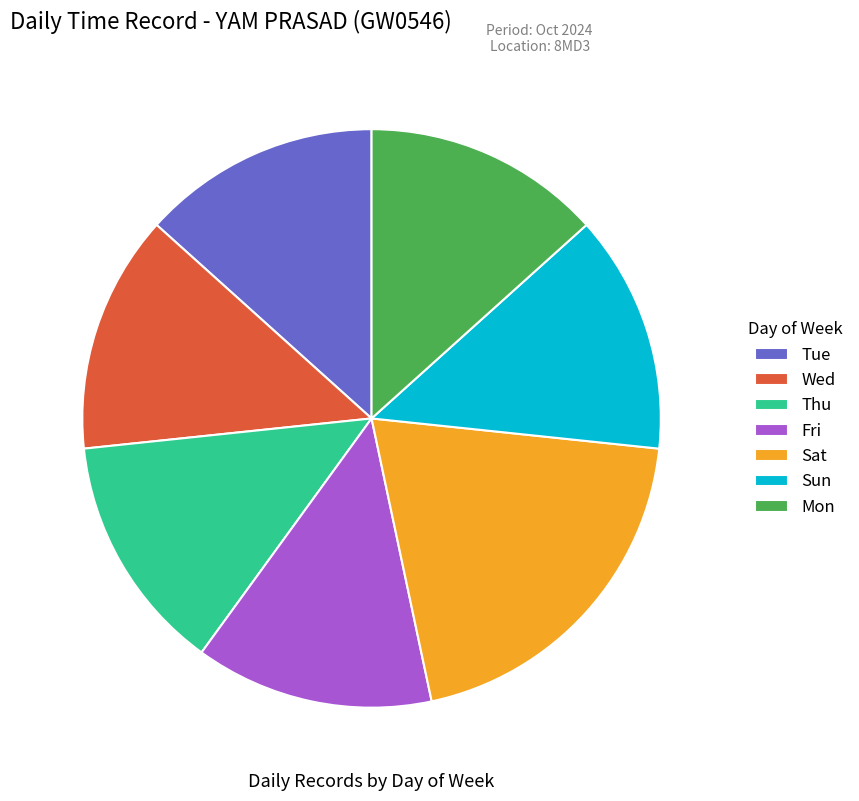

Combined, what portion of the pie is Tue and Sun?

26.7%